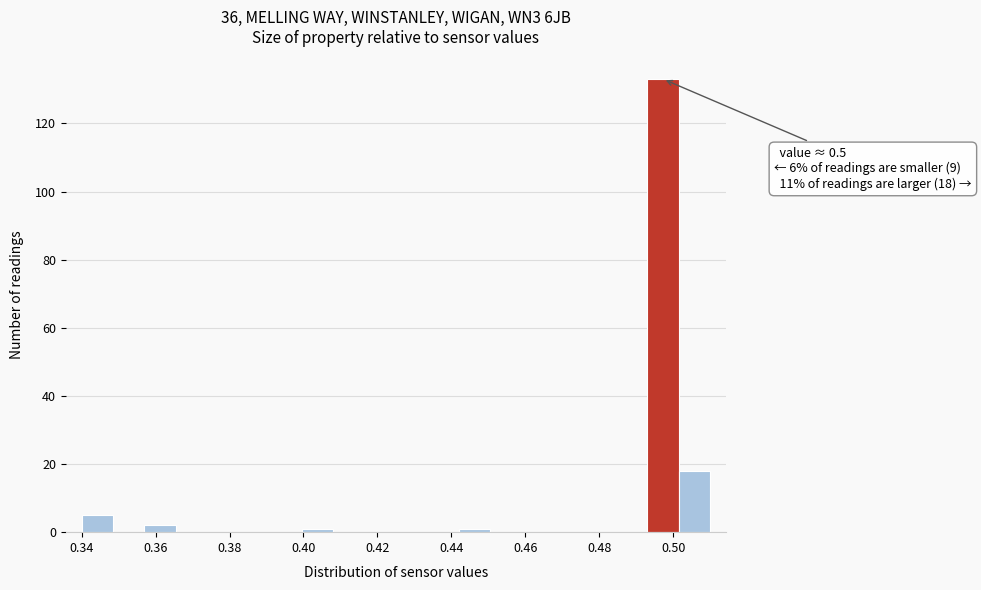

Over which range of the x-axis is the bar tallest?

0.494 to 0.502